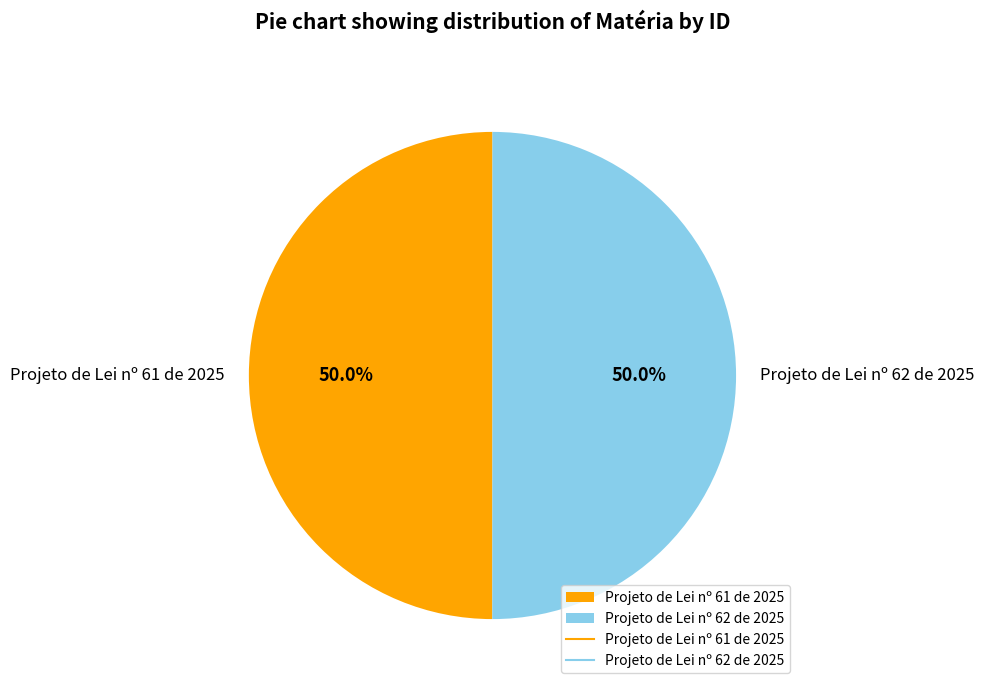

What percentage is the Projeto de Lei nº 62 de 2025 slice, to the nearest percent?

50%